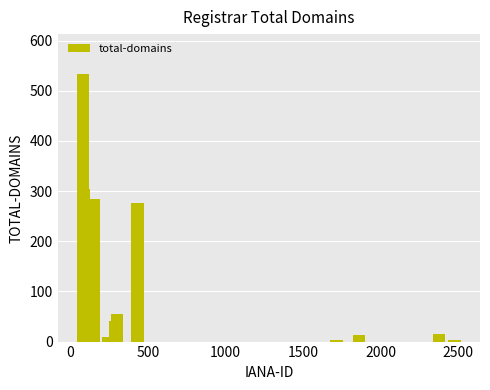

What is the maximum value shown in the chart?

533